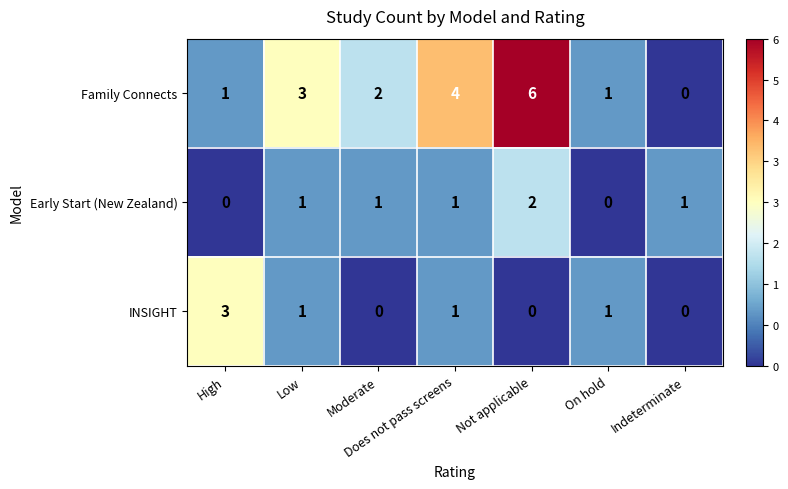

True or false: Early Start (New Zealand) has a value of 0 at Low.

False